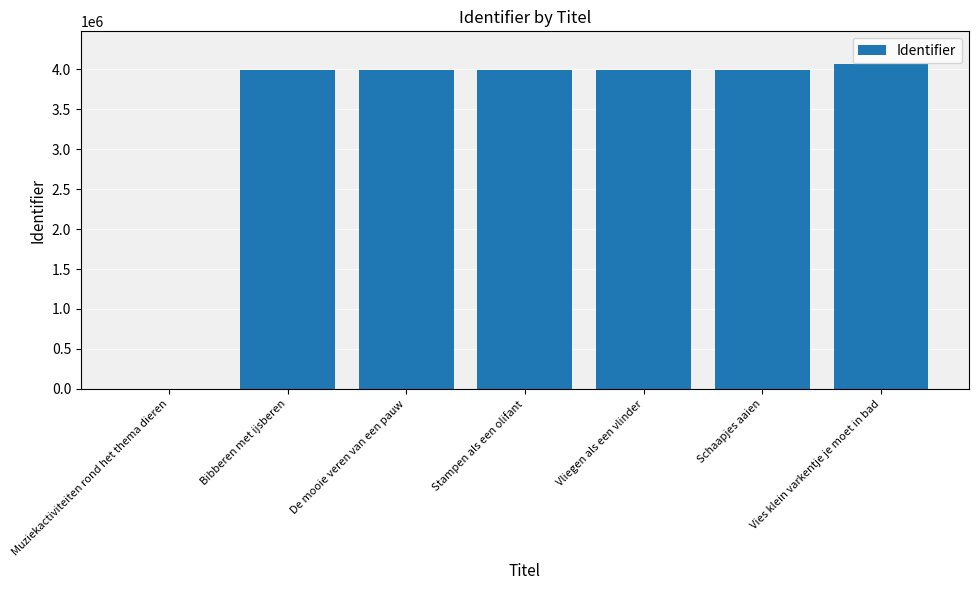

What is the maximum value shown in the chart?

4067710